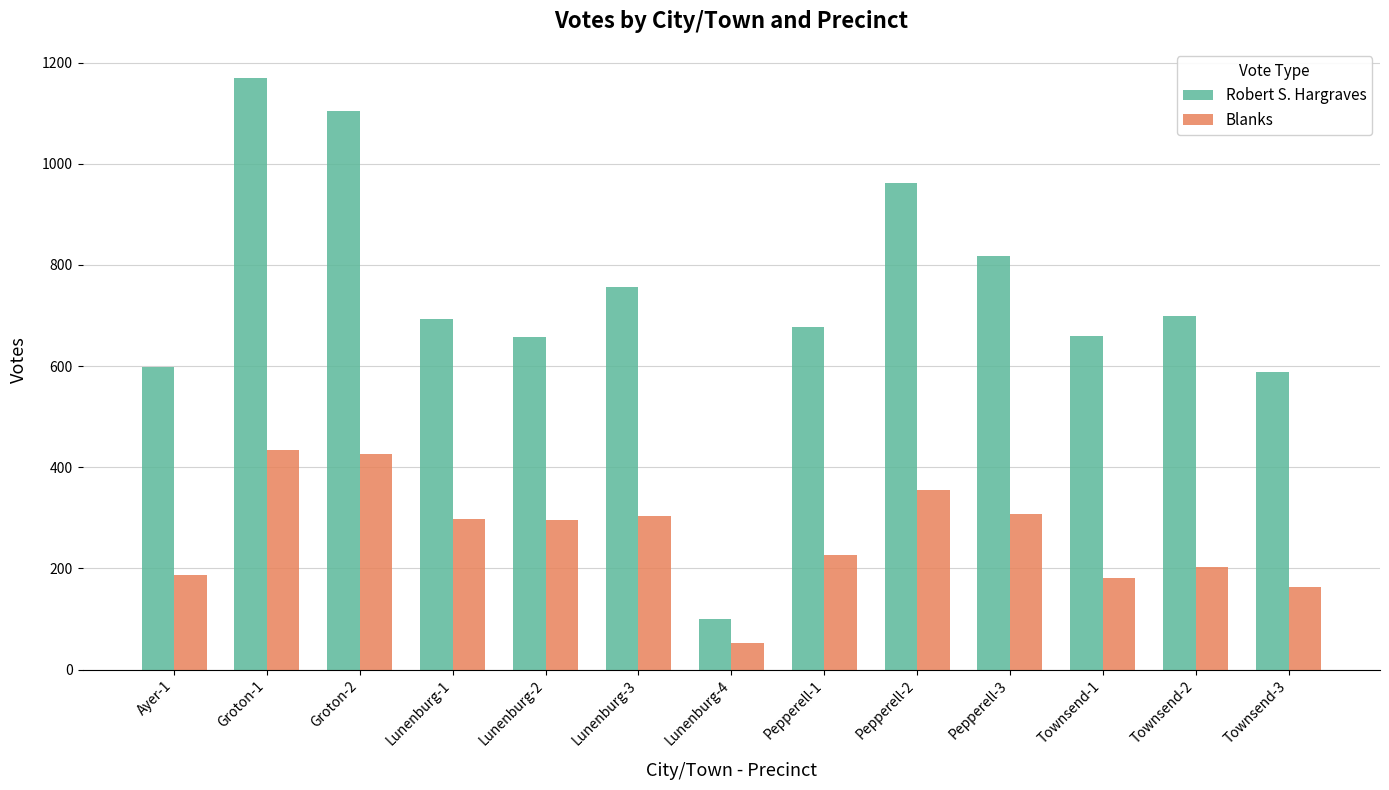

The value of Robert S. Hargraves at Pepperell-1 is 677. True or false?

True